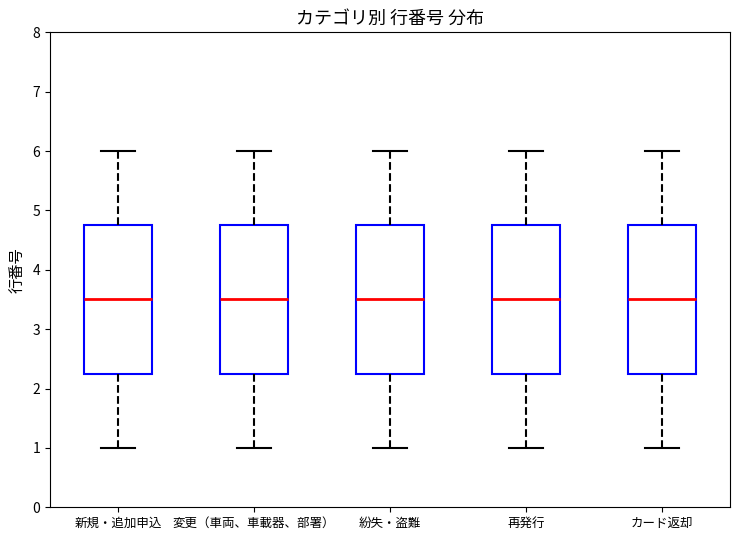

Reading left to right, transcribe this box plot: for each box, give where its median line is, the range the box spans, and where its two whiskers end, as read against the y-axis. The values are not printed on the chart, so give them approximately, as read against the axis.

新規・追加申込: median 3.5, box 2.3 to 4.8, whiskers 1.0 to 6.0
変更（車両、車載器、部署）: median 3.5, box 2.3 to 4.8, whiskers 1.0 to 6.0
紛失・盗難: median 3.5, box 2.3 to 4.8, whiskers 1.0 to 6.0
再発行: median 3.5, box 2.3 to 4.8, whiskers 1.0 to 6.0
カード返却: median 3.5, box 2.3 to 4.8, whiskers 1.0 to 6.0